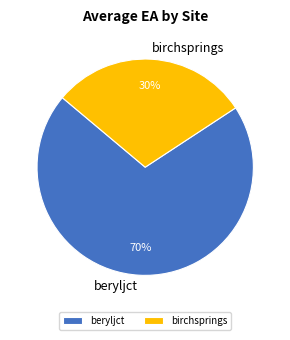

Between beryljct and birchsprings, which is larger?

beryljct